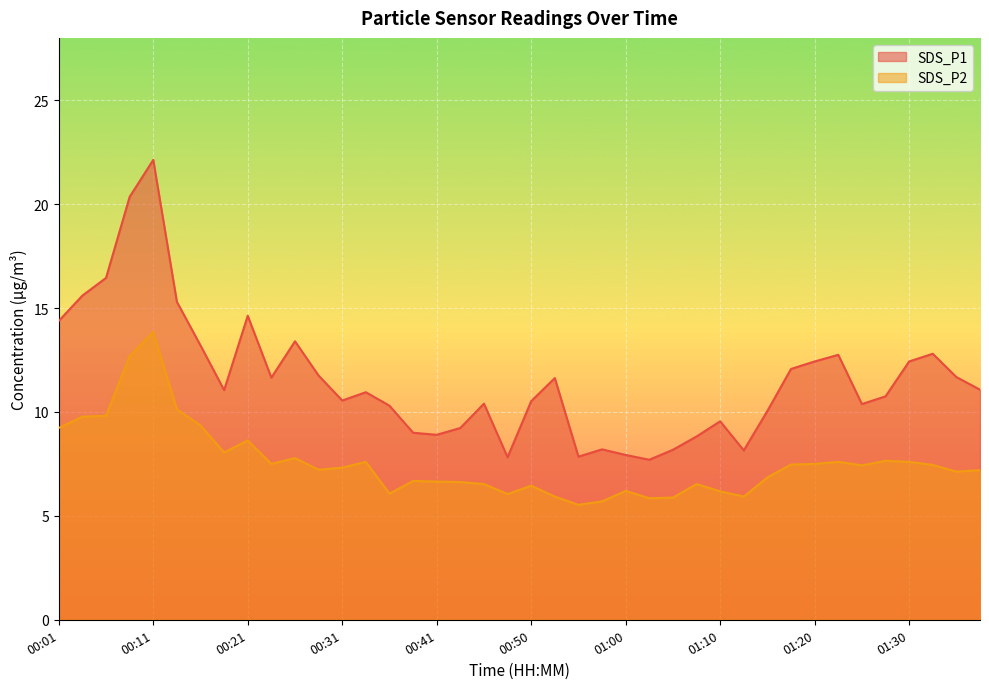

What is the minimum value for SDS_P1?

7.7